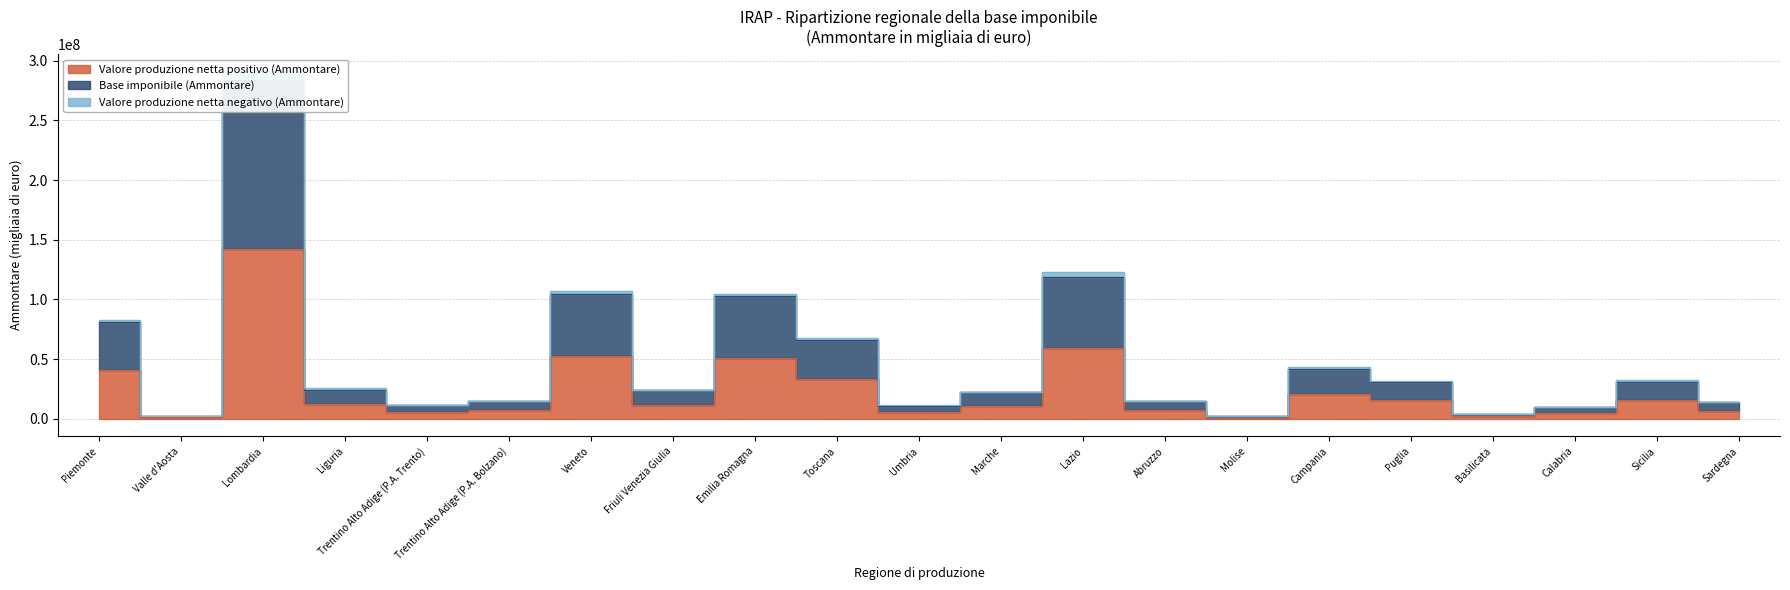

Which series has the largest total across all categories?

Base imponibile (Ammontare)